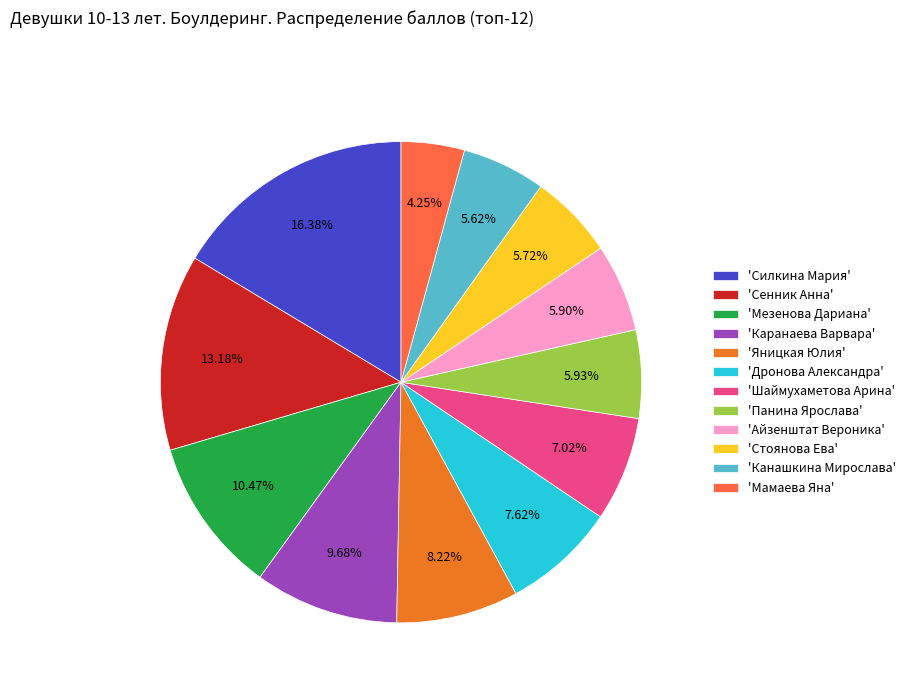

Which slice is the largest?

'Силкина Мария'